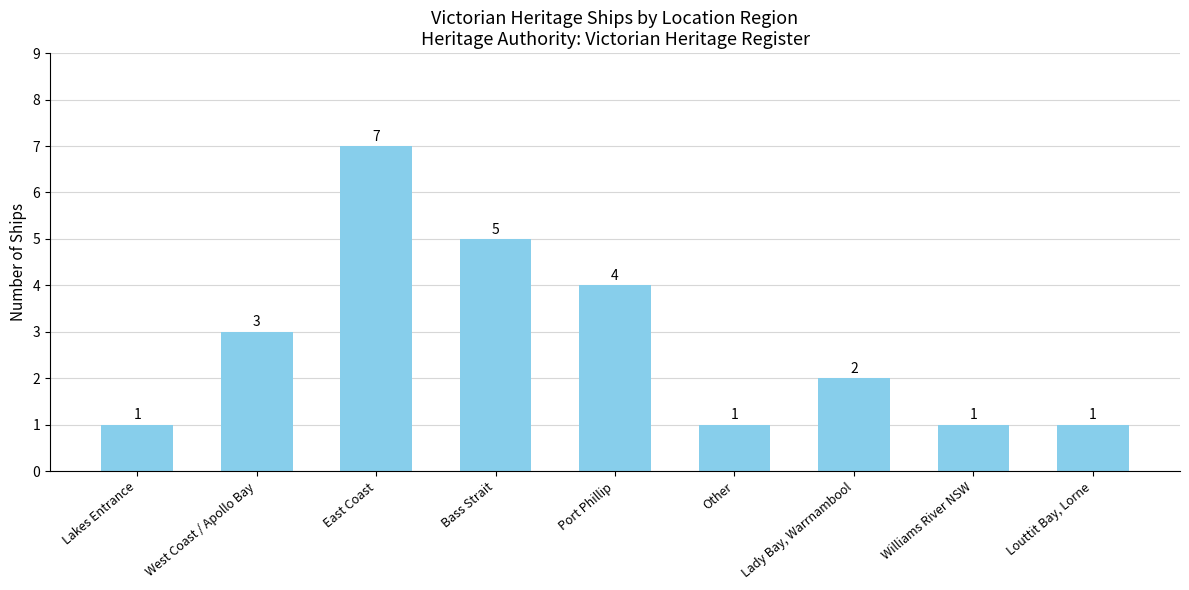

How many bars are there in total?

9